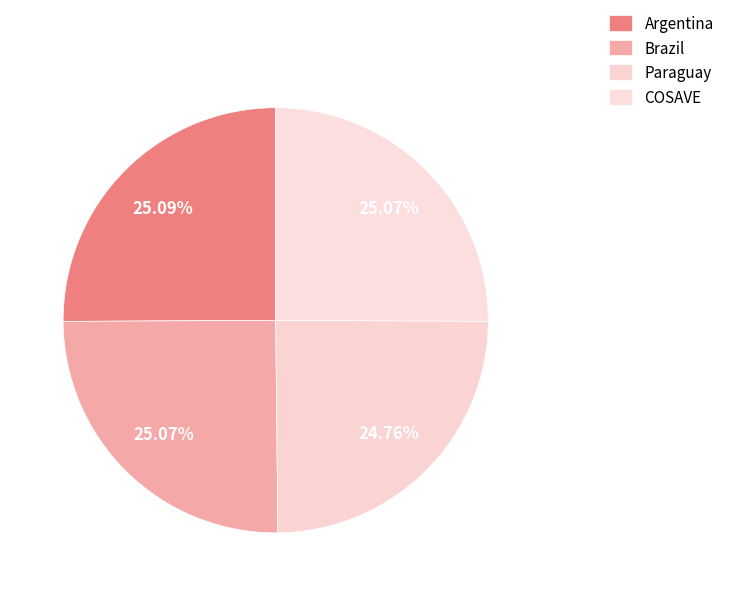

Is it true that COSAVE is 14% of the pie?

False